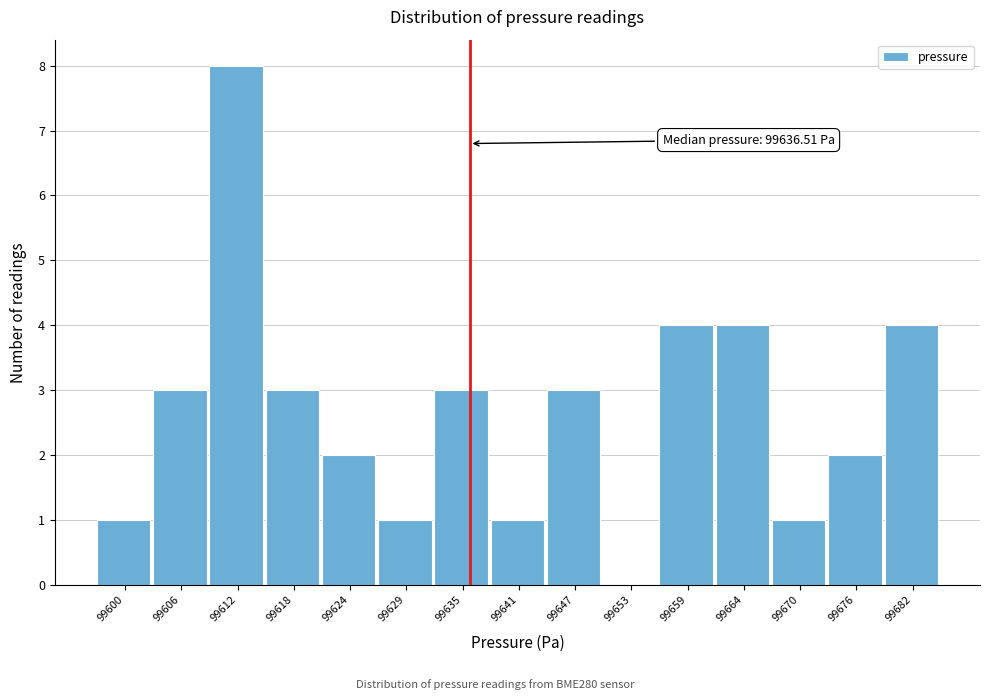

Over which range of the x-axis is the bar tallest?

99610 to 99615